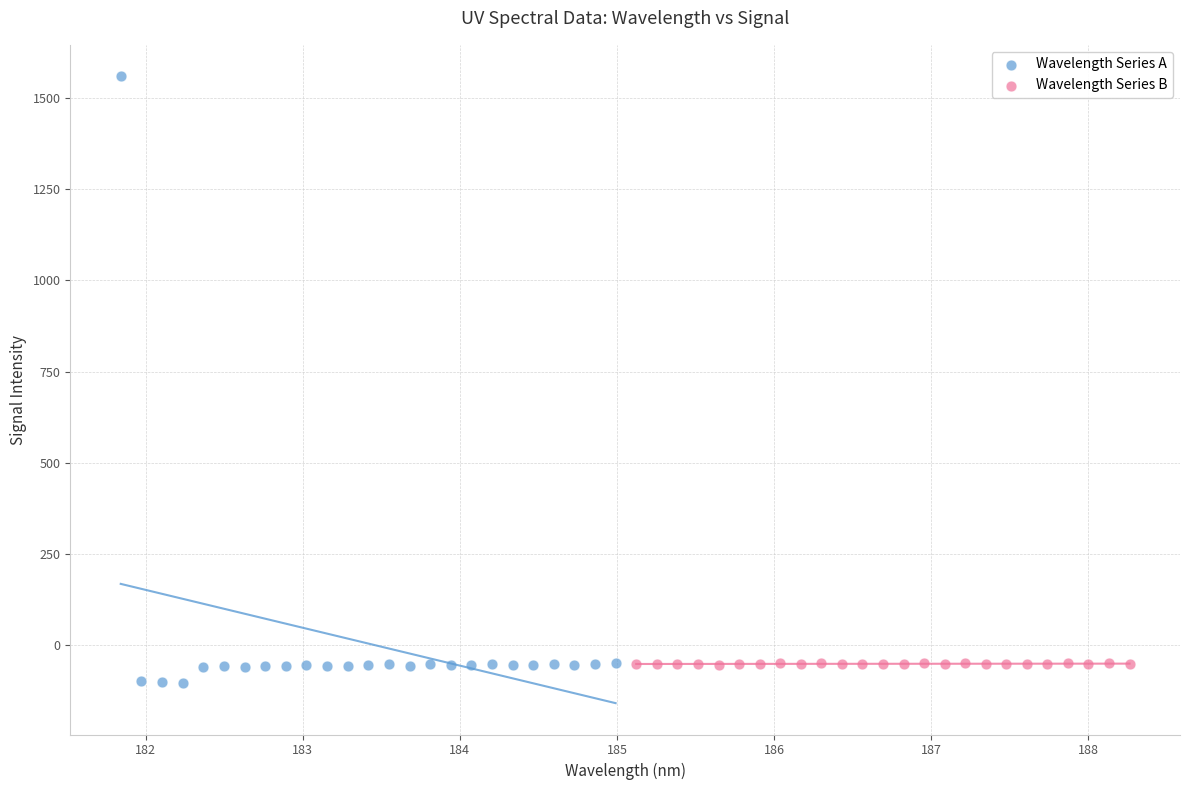

Which series reaches the minimum Y coordinate?

Wavelength Series A